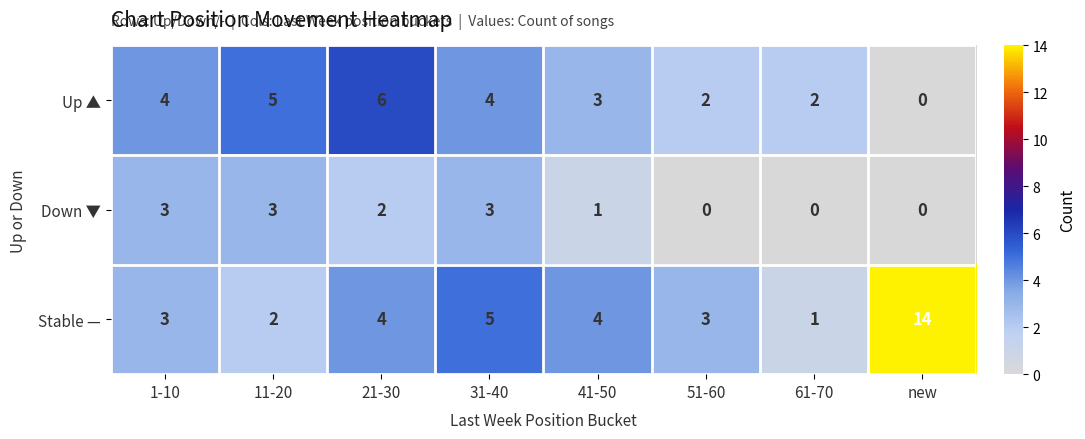

The Stable — series shows 4 at 21-30. True or false?

True